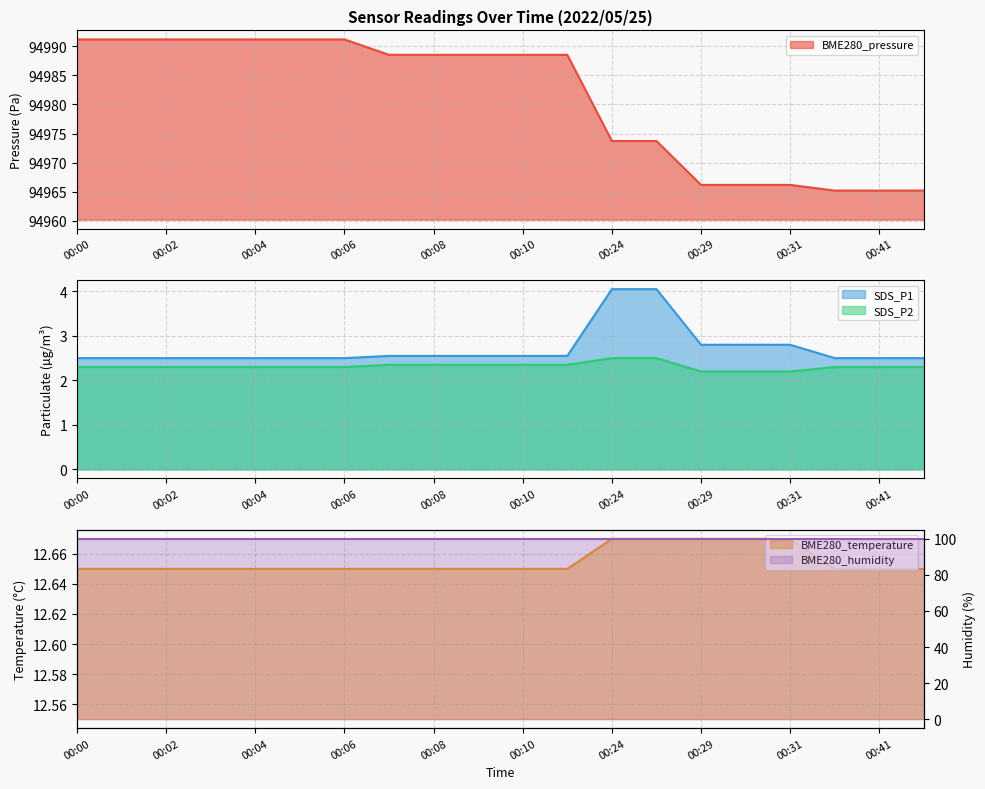

True or false: BME280_pressure and BME280_temperature cross at least once.

False